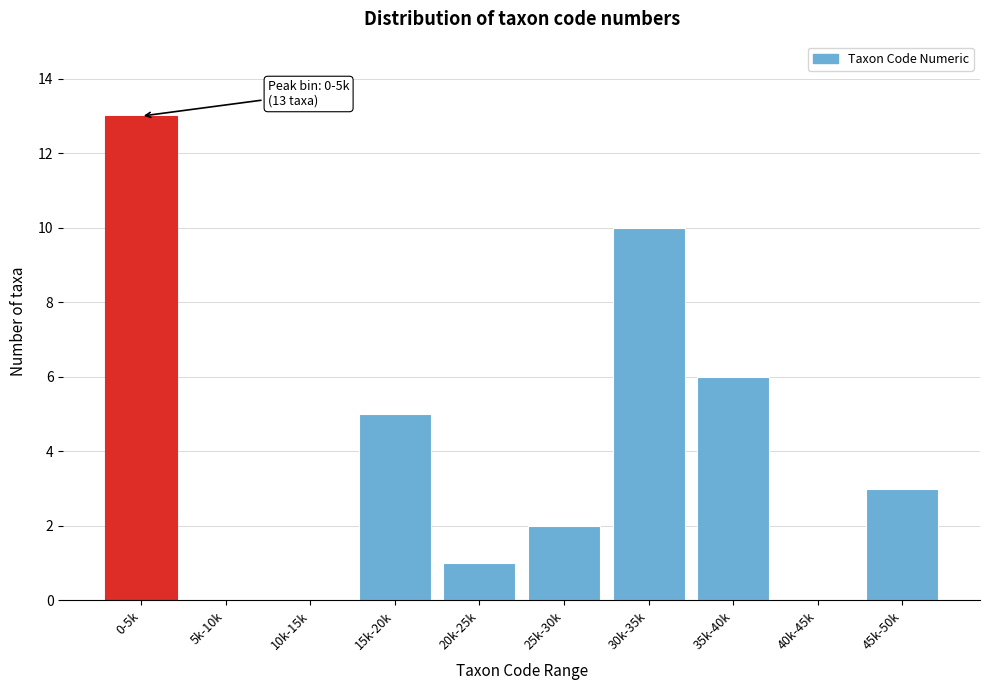

Reading left to right, what are all the values shown in this chart?

0-5k=13	5k-10k=0	10k-15k=0	15k-20k=5	20k-25k=1	25k-30k=2	30k-35k=10	35k-40k=6	40k-45k=0	45k-50k=3